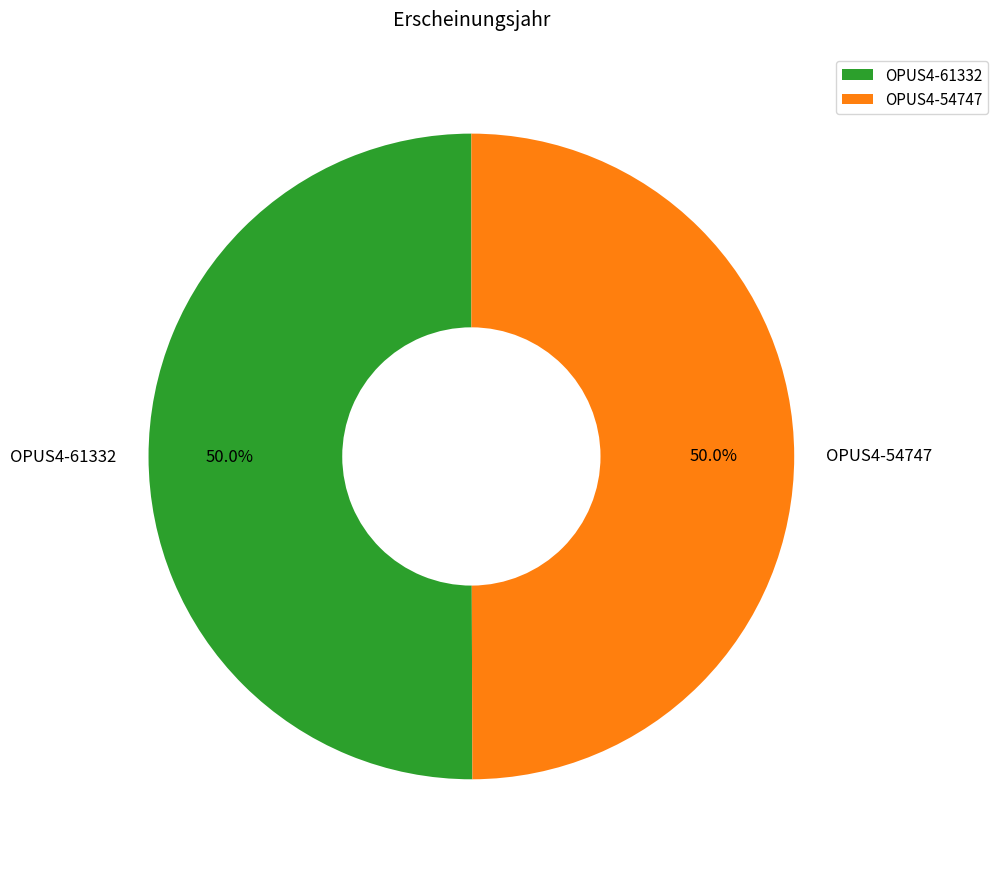

How many segments does this pie chart have?

2